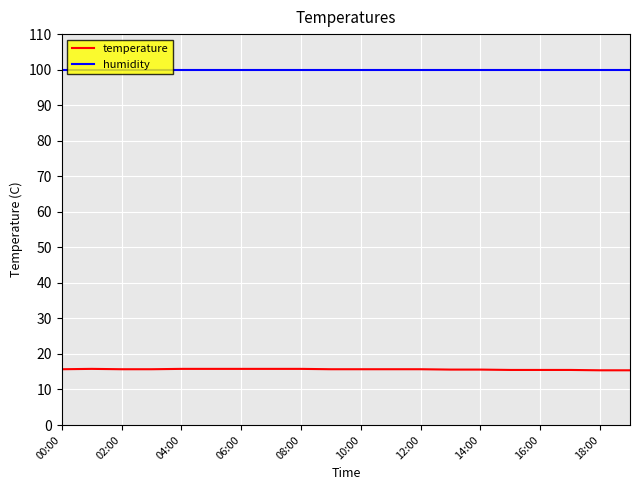

List the series in order of their peak value, highest first.

humidity, temperature